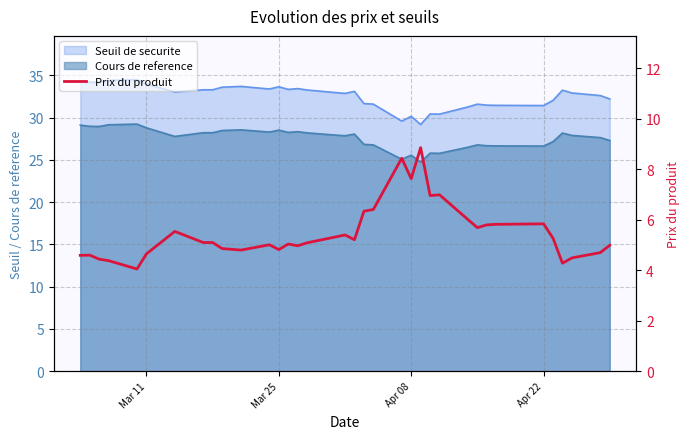

True or false: the data shows 6.1 at 33.

False